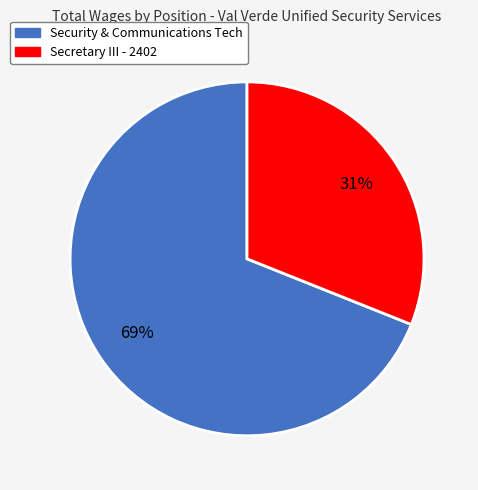

Does any single category account for the majority?

Yes